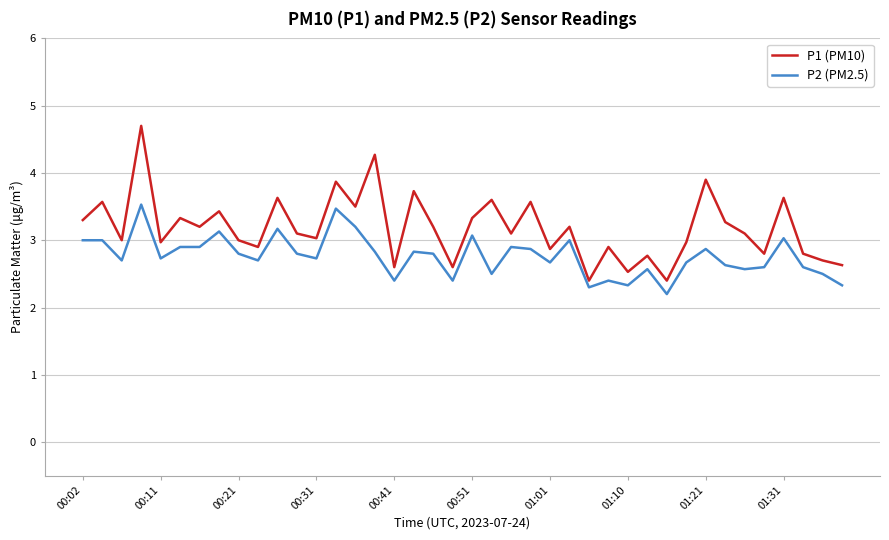

What is the greatest value displayed?

4.7